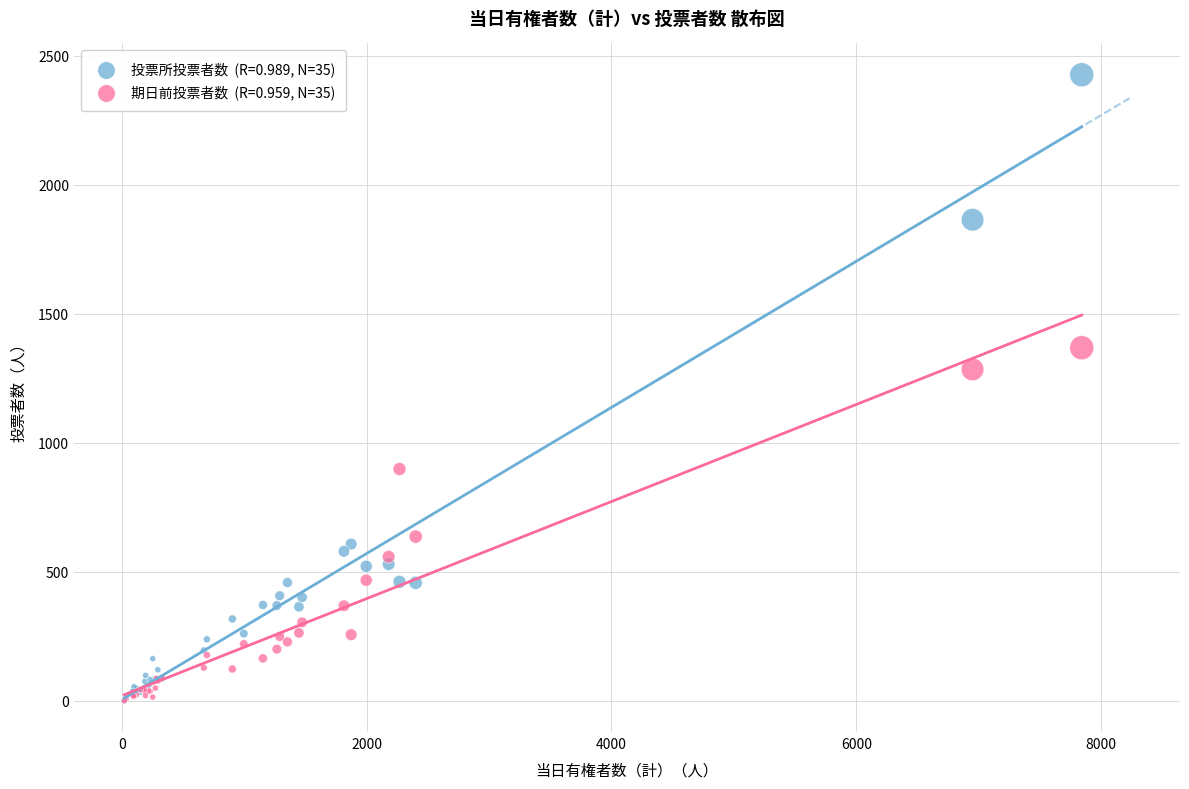

Across all series, what Y value is closest to 1213?

1284